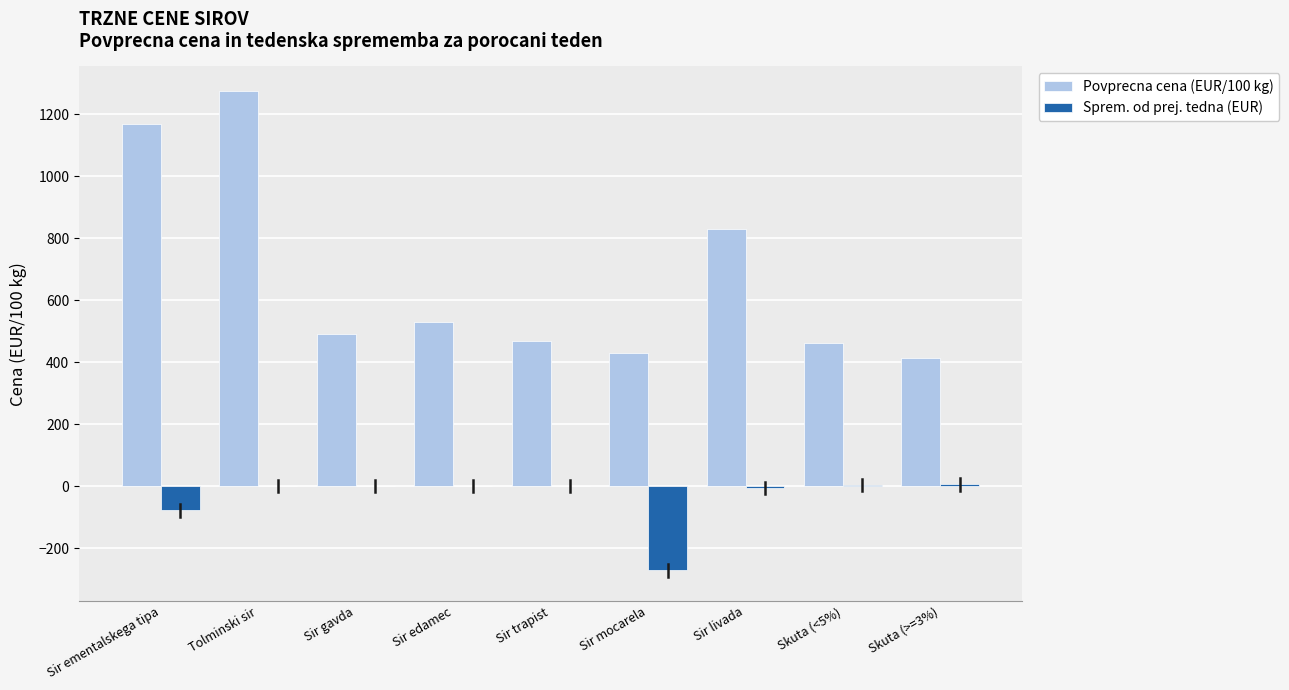

What are all the series names shown in the legend?

Povprecna cena (EUR/100 kg), Sprem. od prej. tedna (EUR)